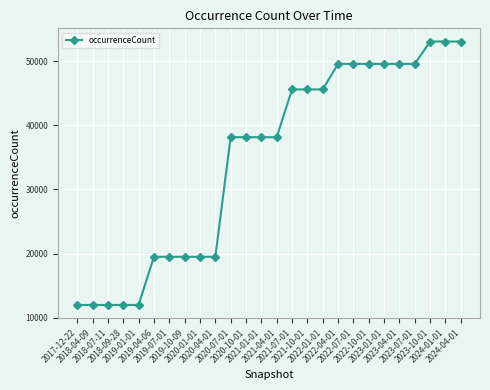

What is the greatest value displayed?

53103